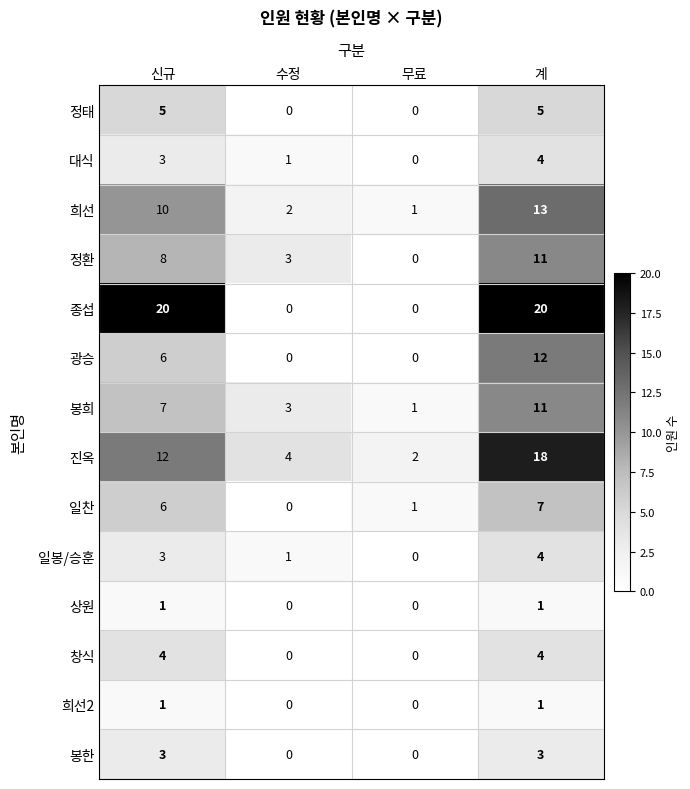

True or false: 광승 has a value of 12 at 계.

True